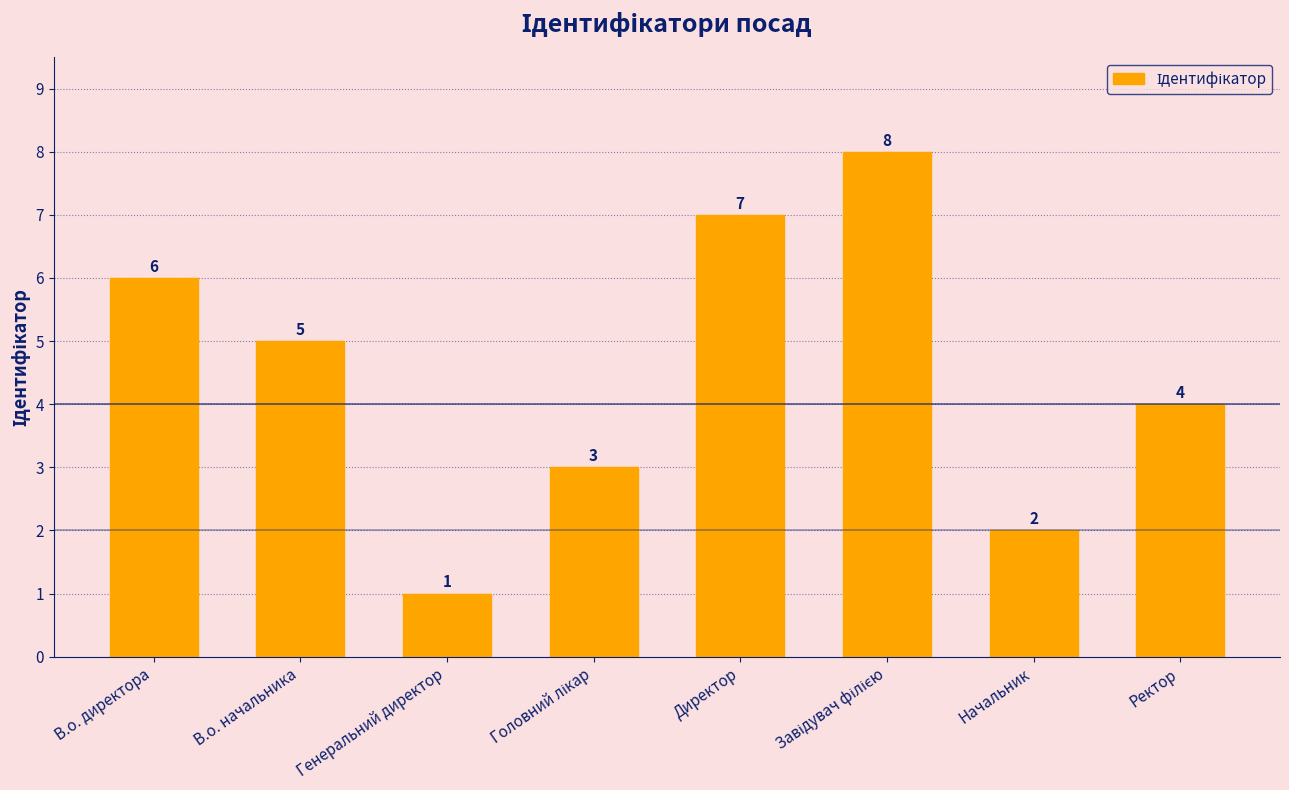

Reading left to right, extract all data points from this chart.

6	5	1	3	7	8	2	4